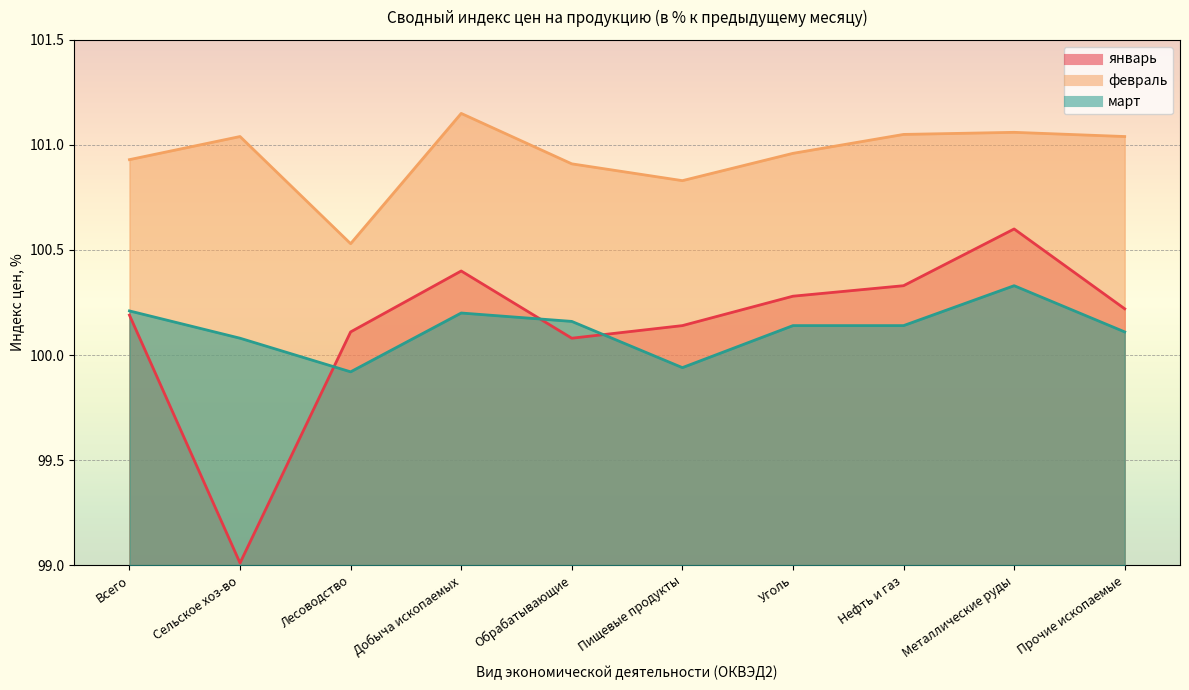

What are all the series names shown in the legend?

январь, февраль, март